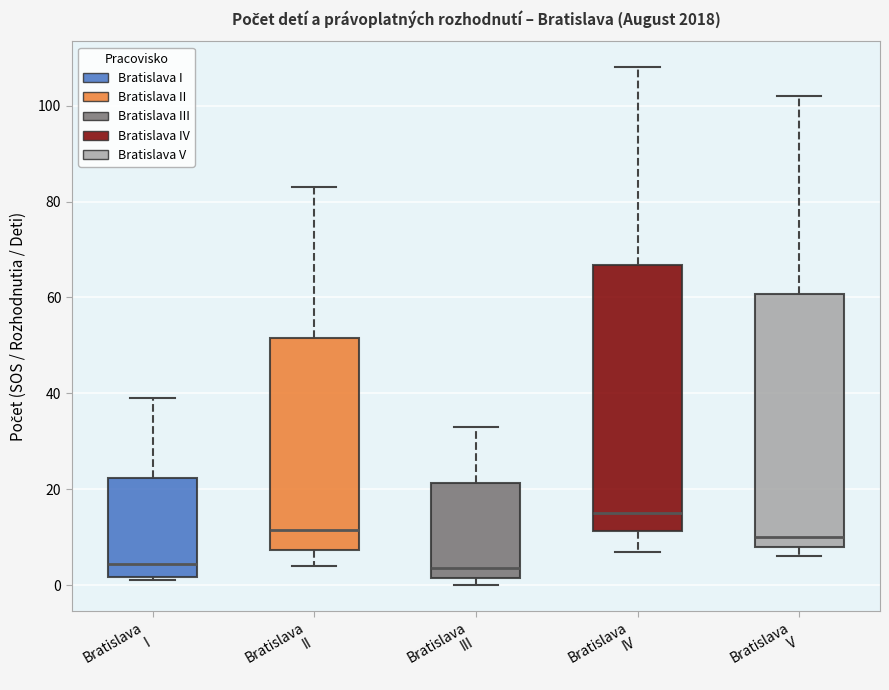

Reading left to right, transcribe this box plot: for each box, give where its median line is, the range the box spans, and where its two whiskers end, as read against the y-axis. The values are not printed on the chart, so give them approximately, as read against the axis.

Bratislava I: median 4, box 2 to 22, whiskers 2 (just below the box's lower edge) to 40
Bratislava II: median 12, box 8 to 52, whiskers 4 to 84
Bratislava III: median 4, box 2 to 22, whiskers 0 to 34
Bratislava IV: median 16, box 12 to 66, whiskers 8 to 108
Bratislava V: median 10, box 8 to 60, whiskers 6 to 102